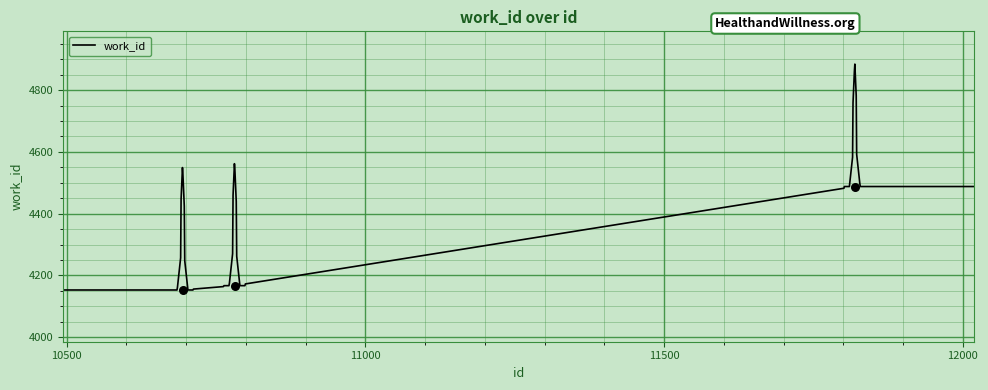

Between 10781 and 10694, which is larger?

10781